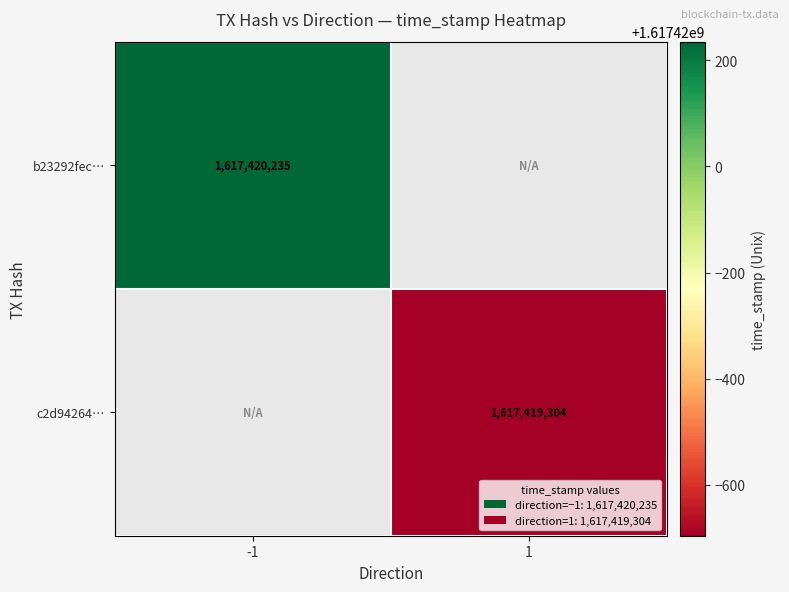

True or false: b23292fecba50d5a711a9f9a9cdb41b431234ff has a value of 626627391 at direction_1.

False